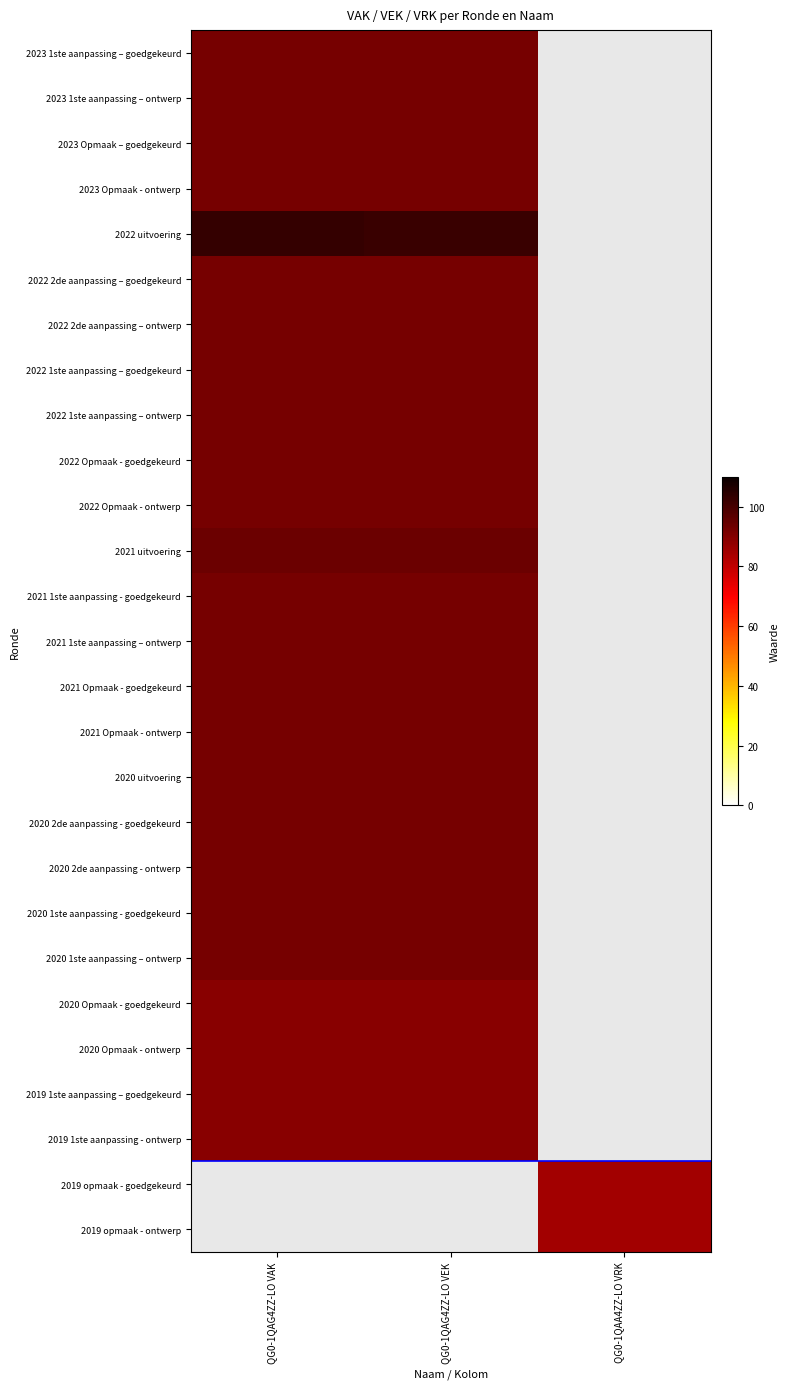

The 2021 1ste aanpassing – ontwerp series shows 156.7 at QG0-1QAG4ZZ-LO VEK. True or false?

False